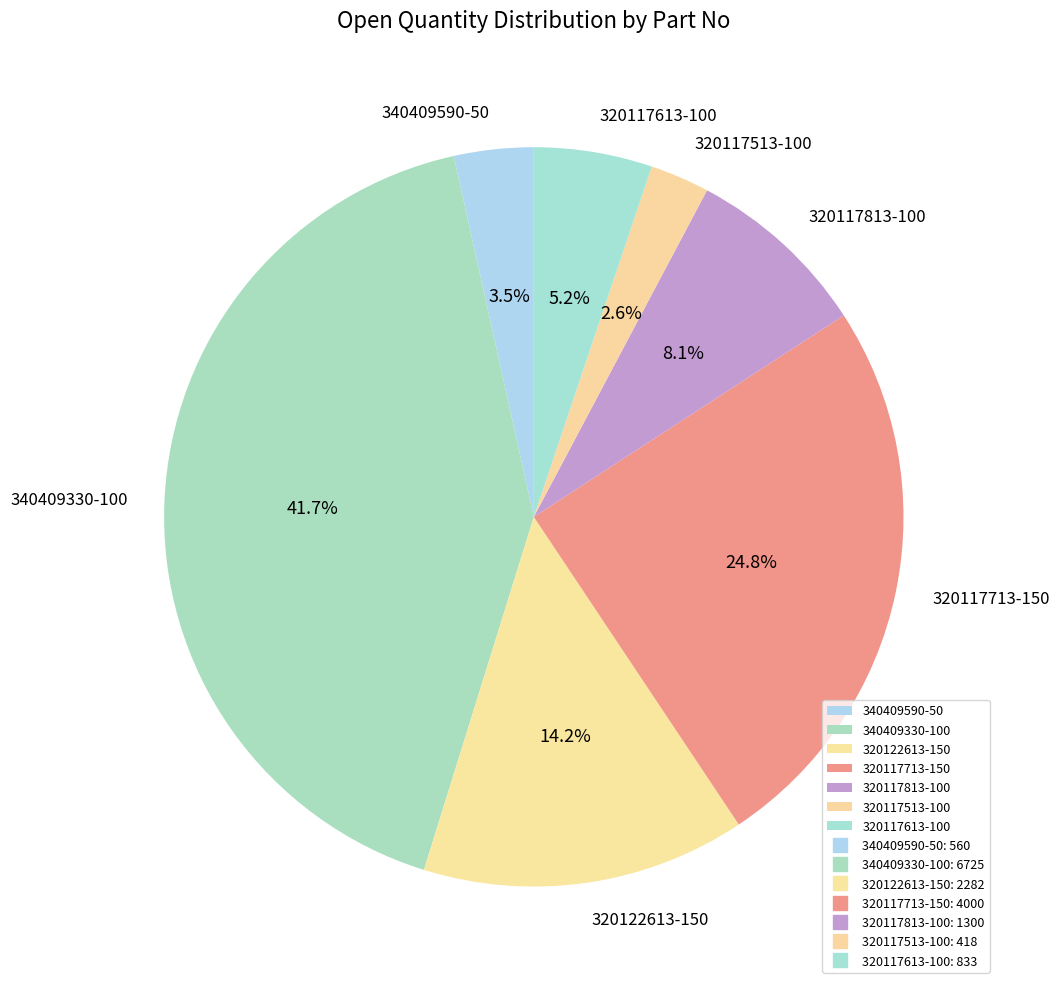

To the nearest percent, what is the average slice percentage?

14%